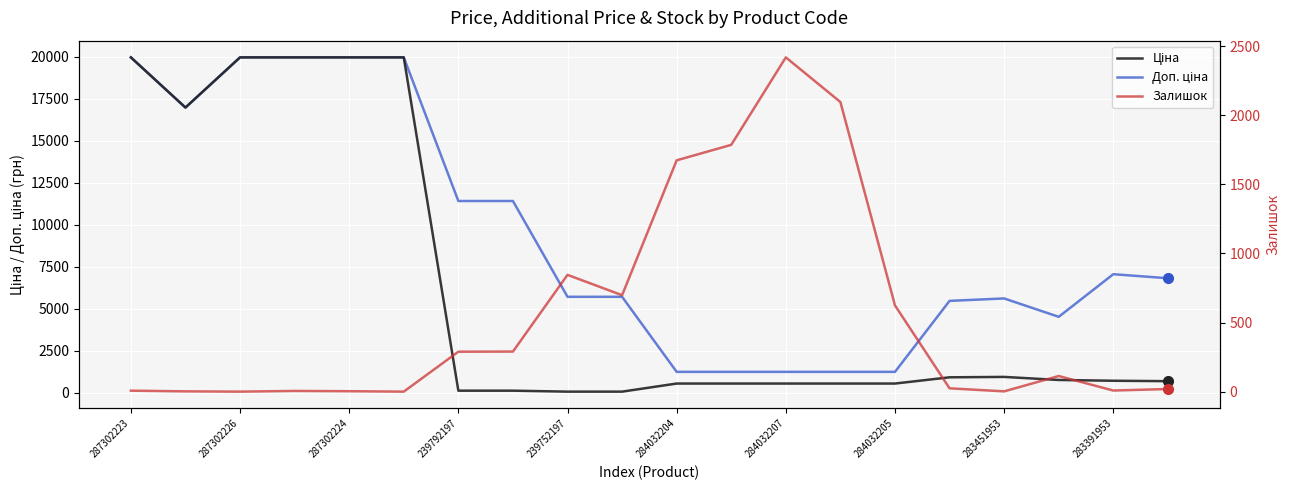

How many positive values does the Залишок series have?

18